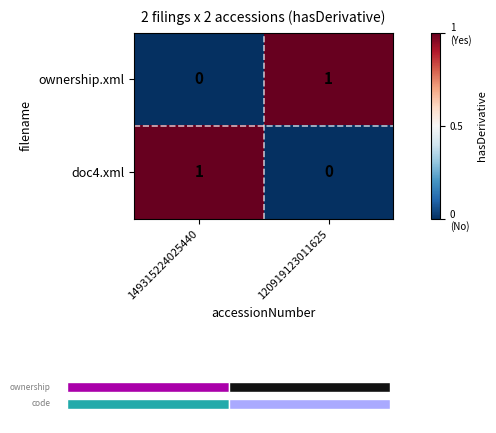

Reading right to left, extract all data points from this chart.

ownership.xml: 120919123011625=1	149315224025440=0
doc4.xml: 120919123011625=0	149315224025440=1